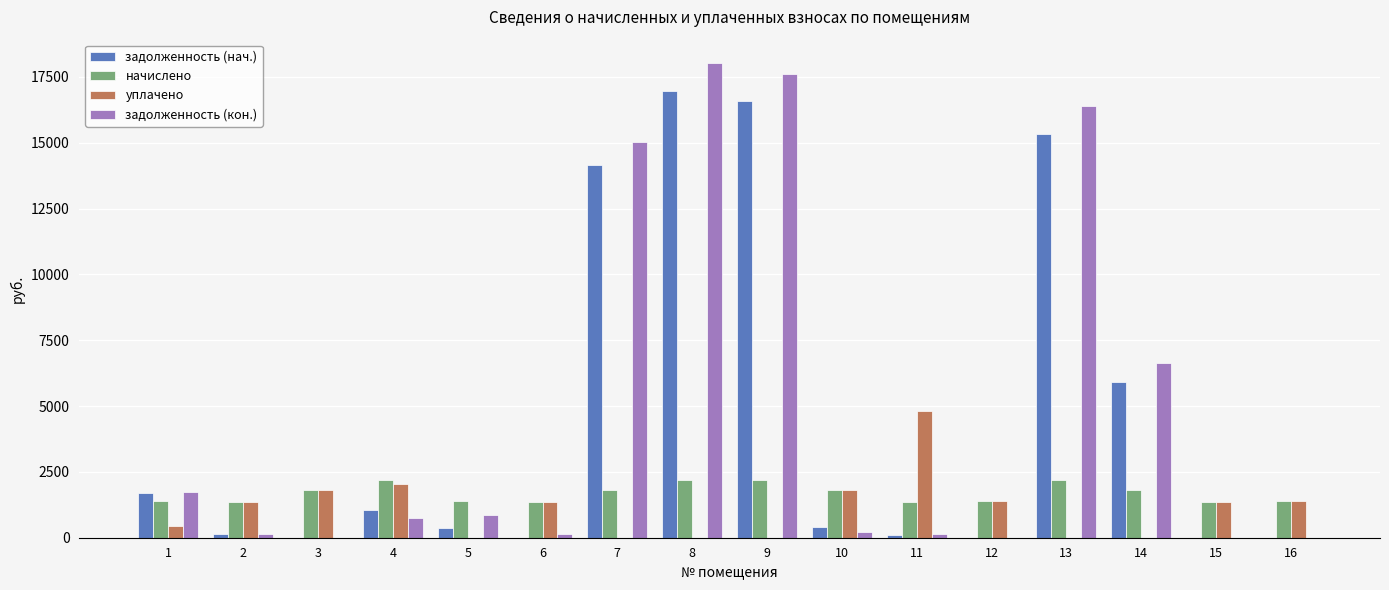

Is the value of задолженность (кон.) at 11 greater than the value of начислено at 6?

No